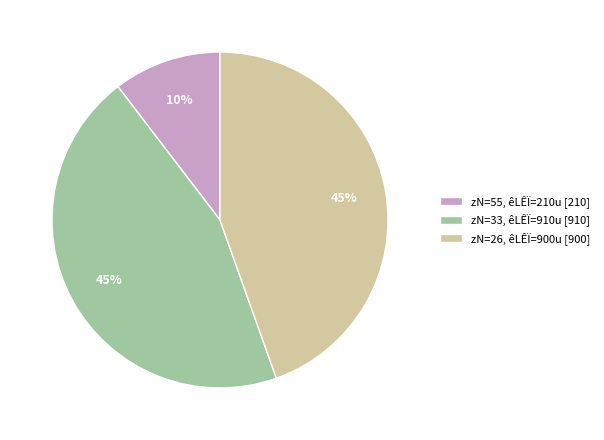

What is the ratio of the value at zN=33, êLÊÏ=910u [910] to the value at zN=26, êLÊÏ=900u [900]?

1.0